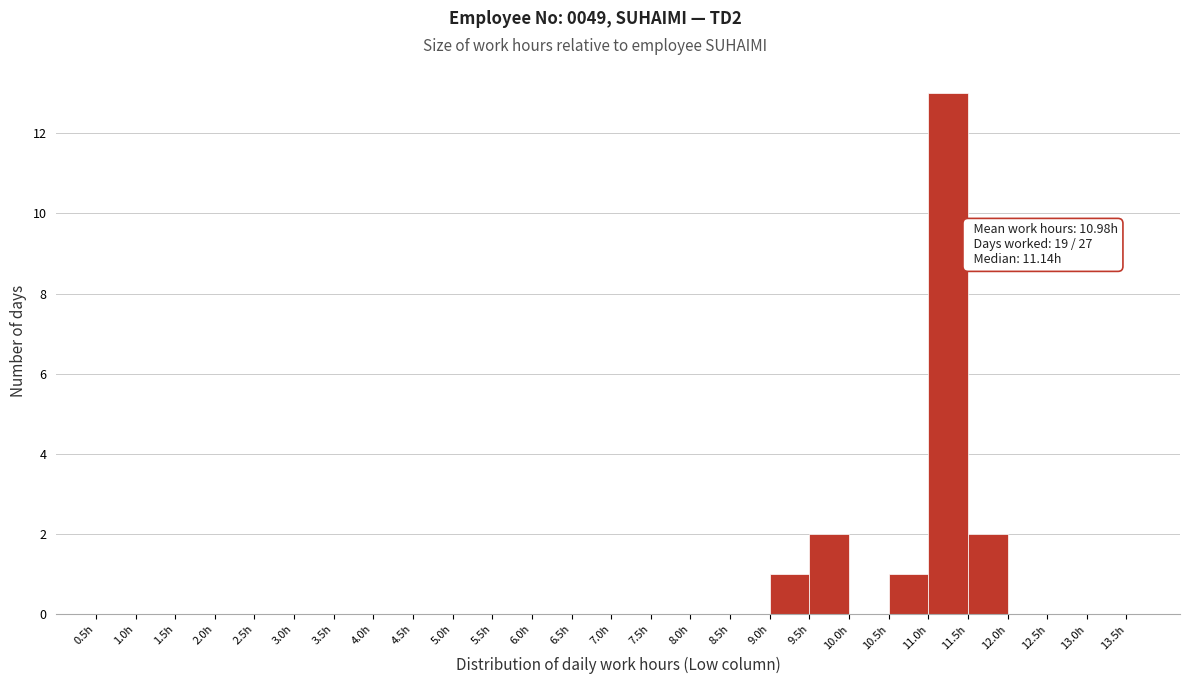

Which range on the x-axis has the tallest bar?

11.0 to 11.5